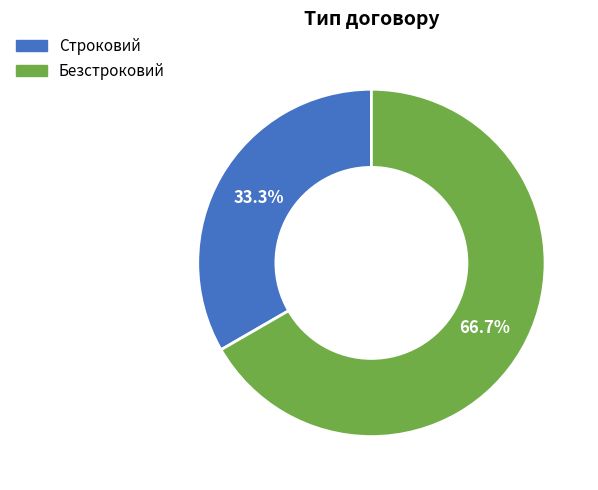

Approximately how many times larger is the value at Строковий compared to Безстроковий?

0.5